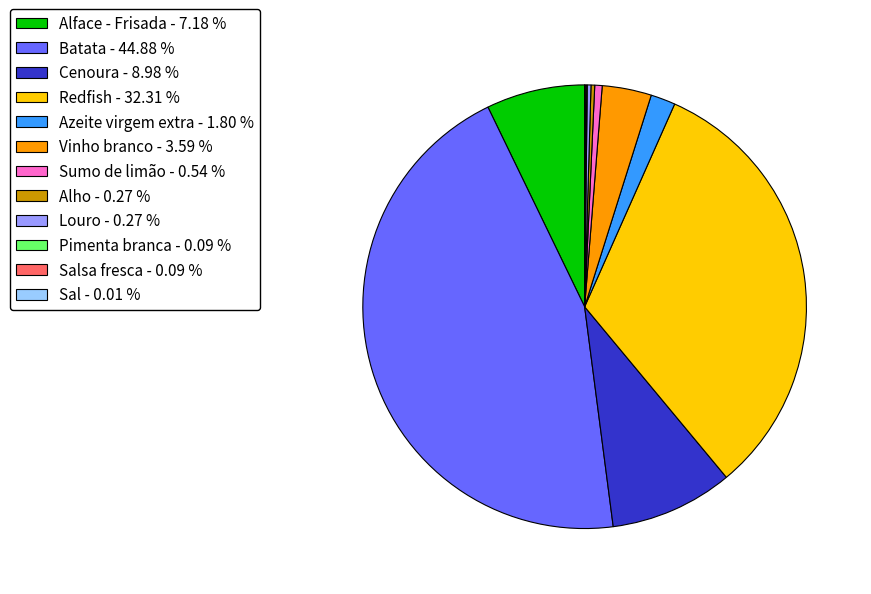

Does Redfish - 32.31 % represent more than half of the total?

No